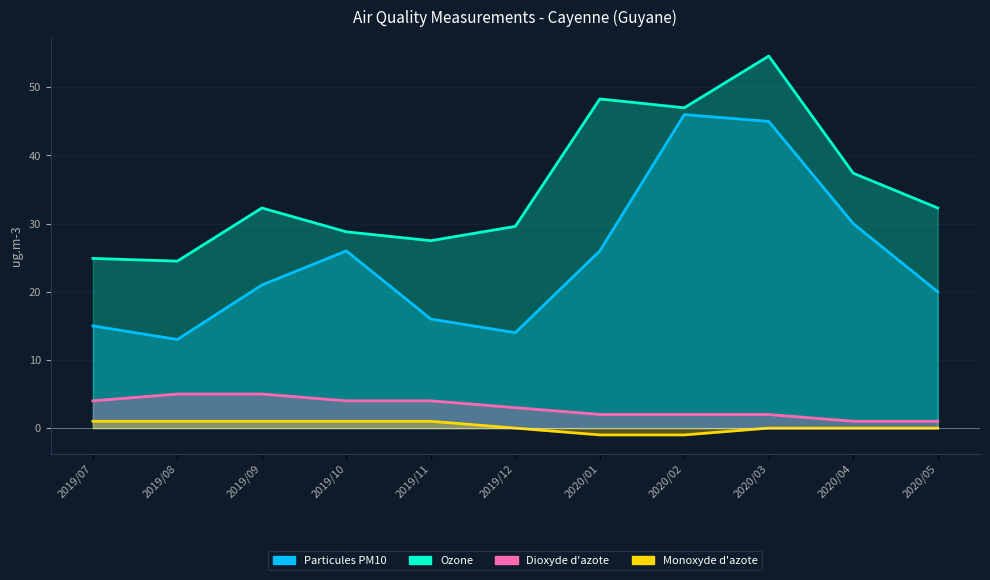

True or false: Monoxyde d'azote and Particules PM10 cross at least once.

False